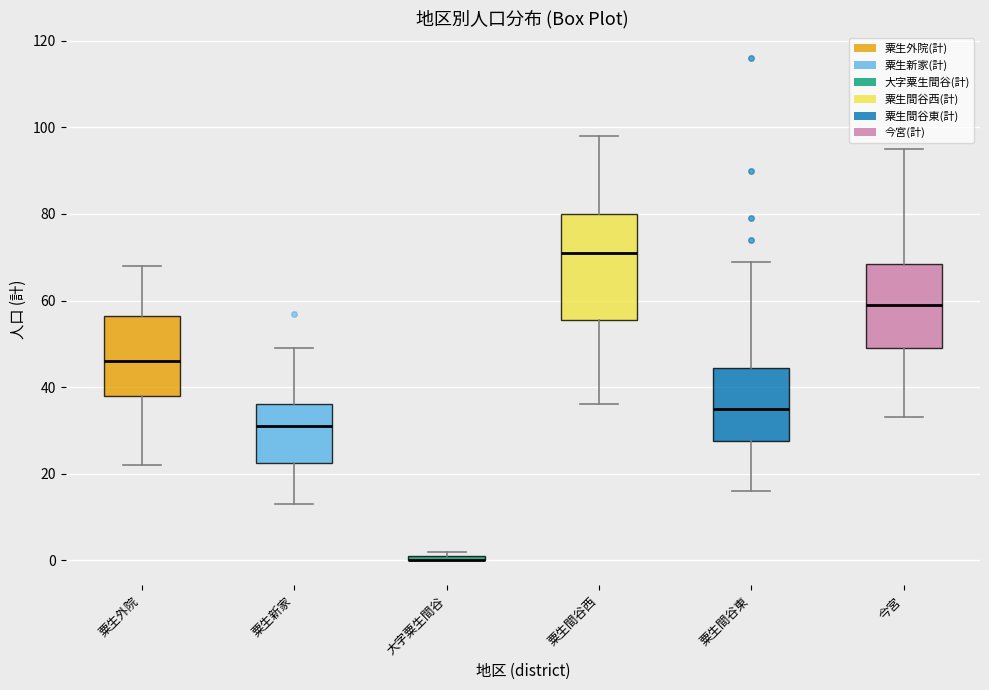

Comparing the boxes themselves (not the whiskers), which one is the tallest?

粟生間谷西